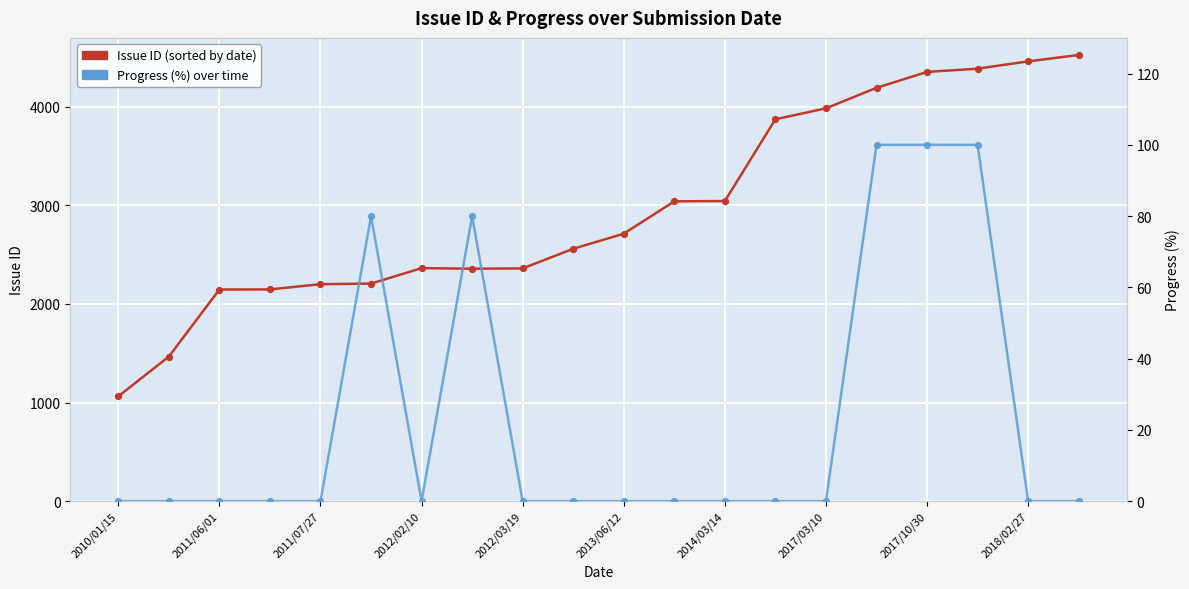

What are all the series names shown in the legend?

Issue ID (sorted by date), Progress (%)